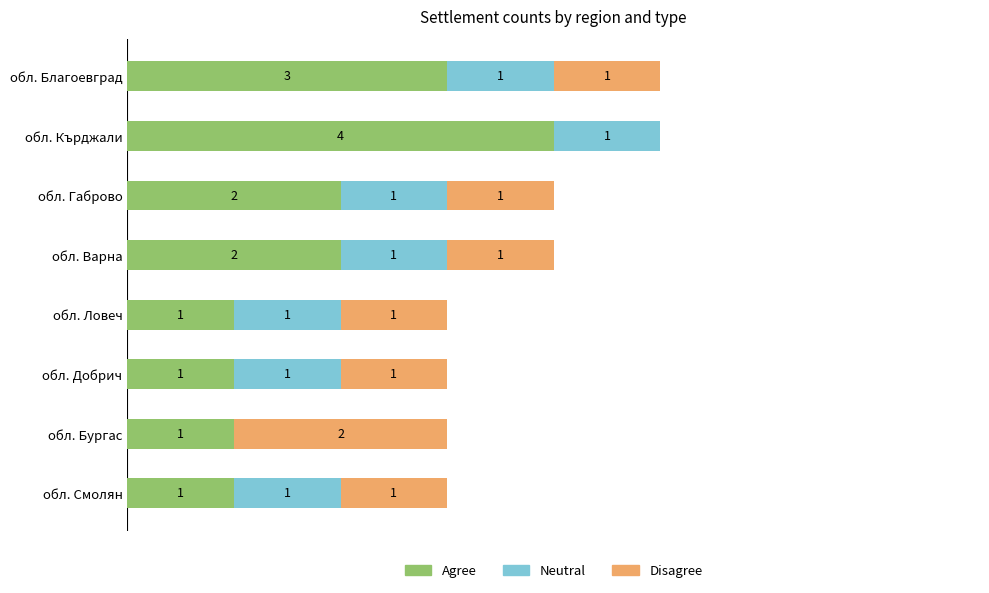

At which label does Agree reach its peak?

обл. Кърджали